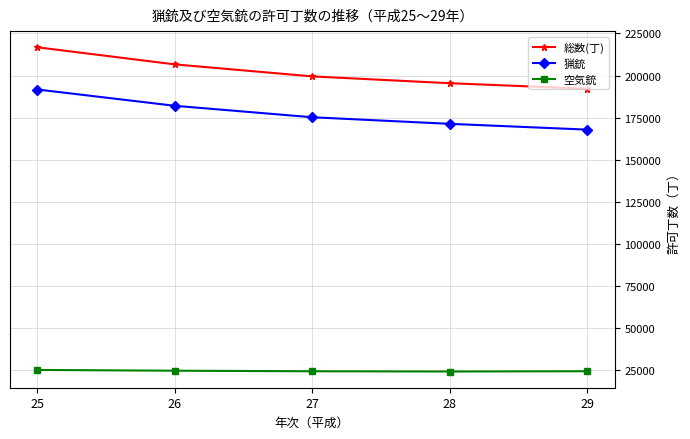

At how many categories does at least one series exceed 69396?

5